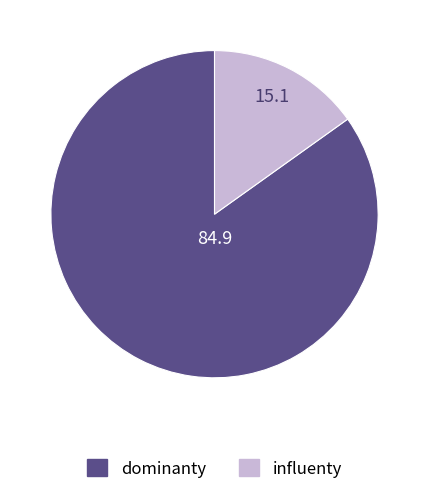

Count the number of slices in the pie.

2